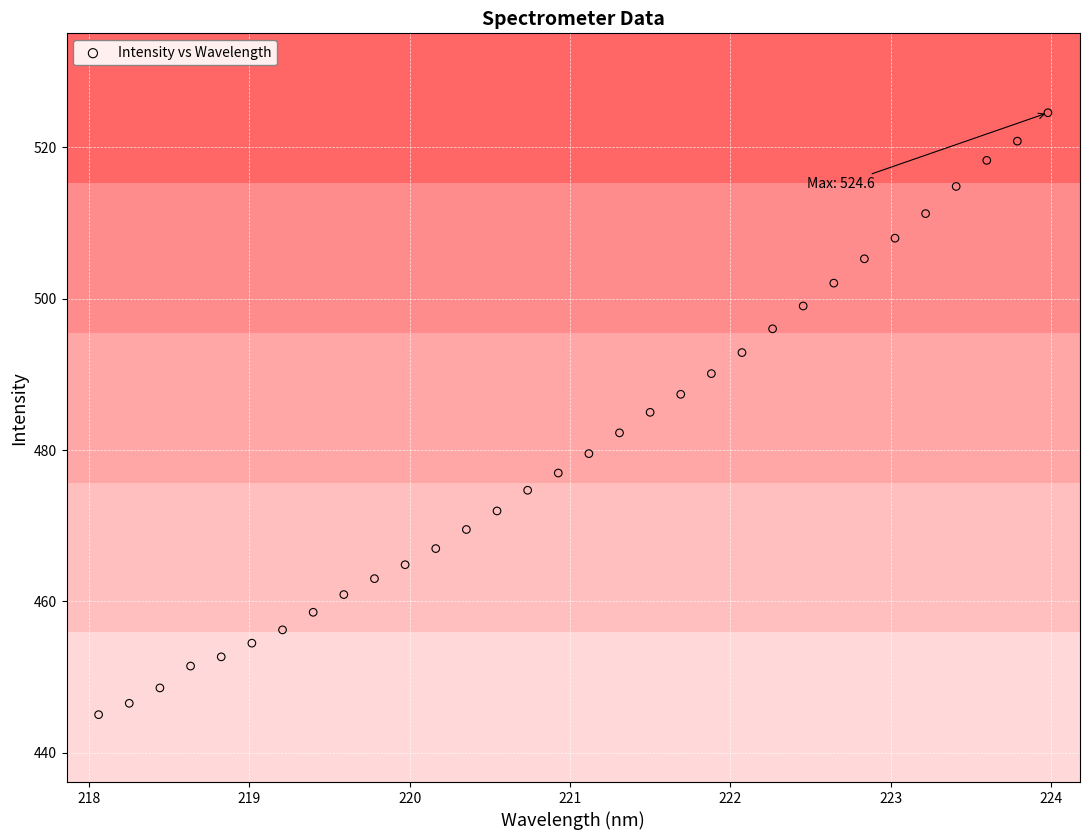

What is the range of Y values (max minus min)?

79.5